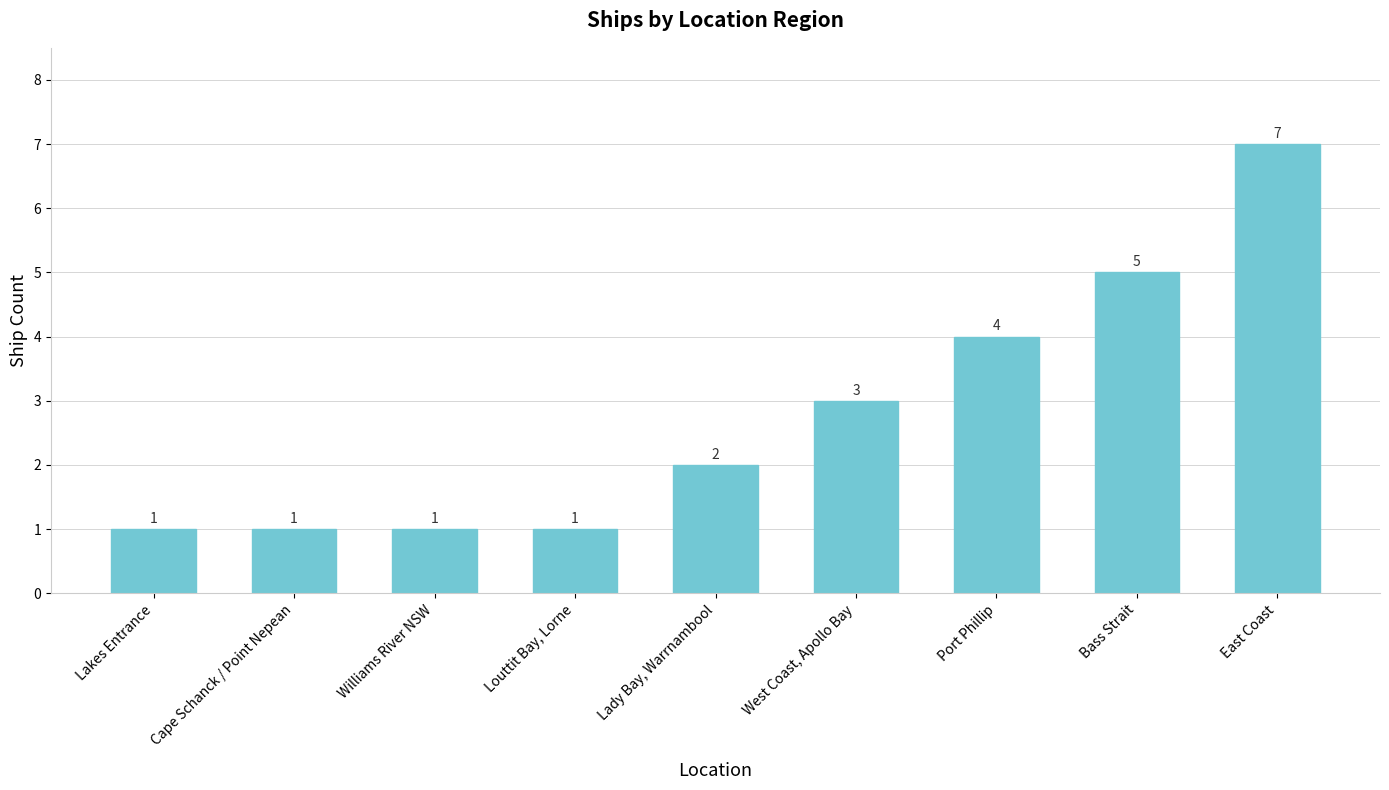

Which category has the highest value across all series?

East Coast